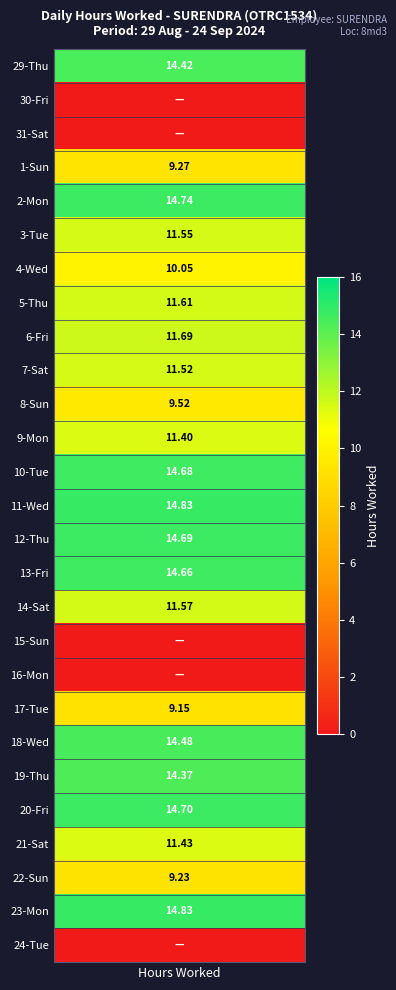

At which label does 3 reach its peak?

Thu